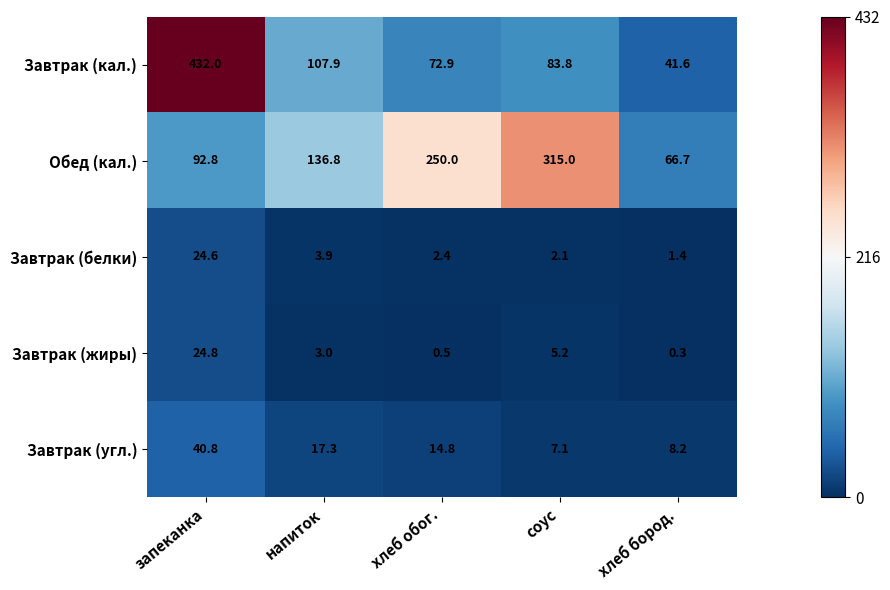

Rank the series at хлеб бород. from highest to lowest value.

Обед (кал.), Завтрак (кал.), Завтрак (угл.), Завтрак (белки), Завтрак (жиры)